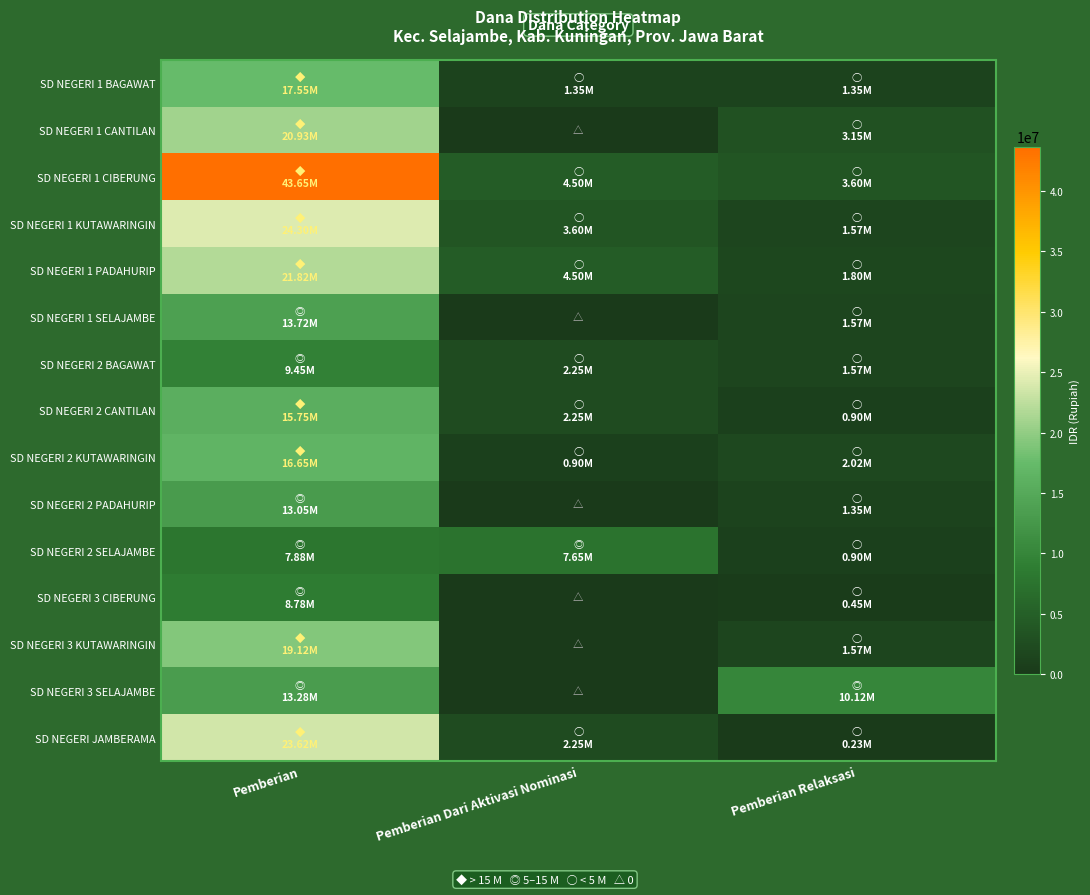

At which category is the sum across all series the highest?

Pemberian